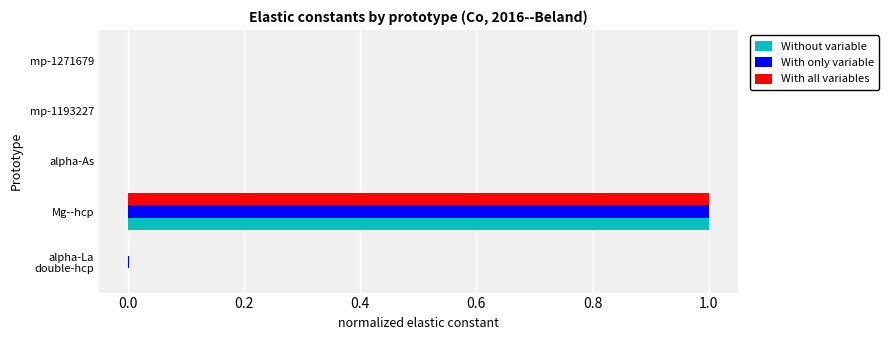

At which category is the sum across all series the highest?

Mg--hcp